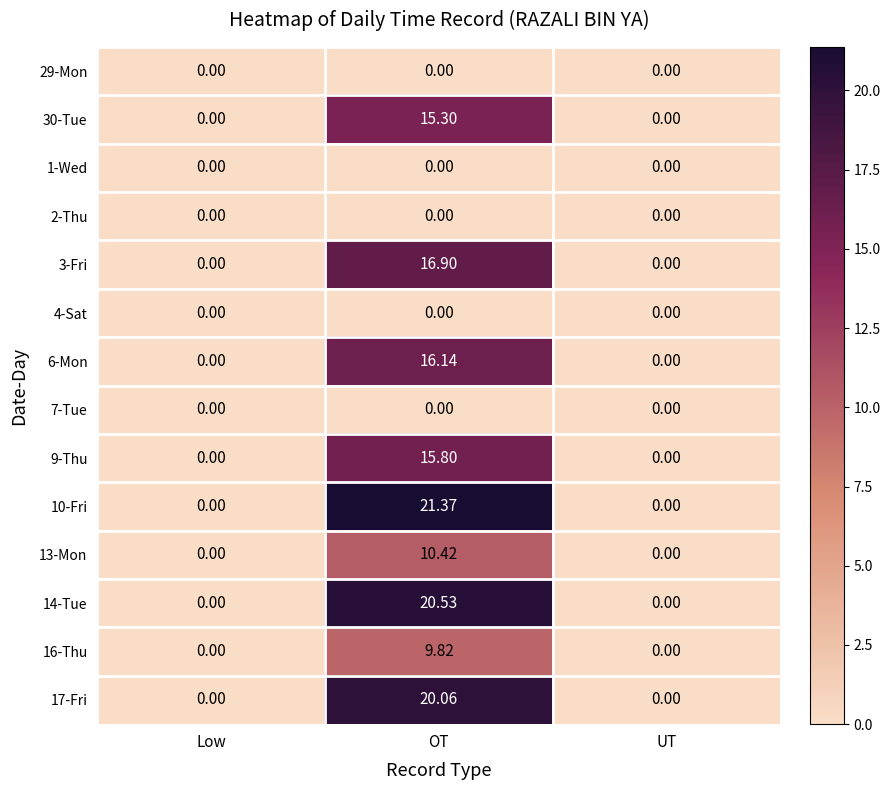

Which category has the highest value across all series?

OT